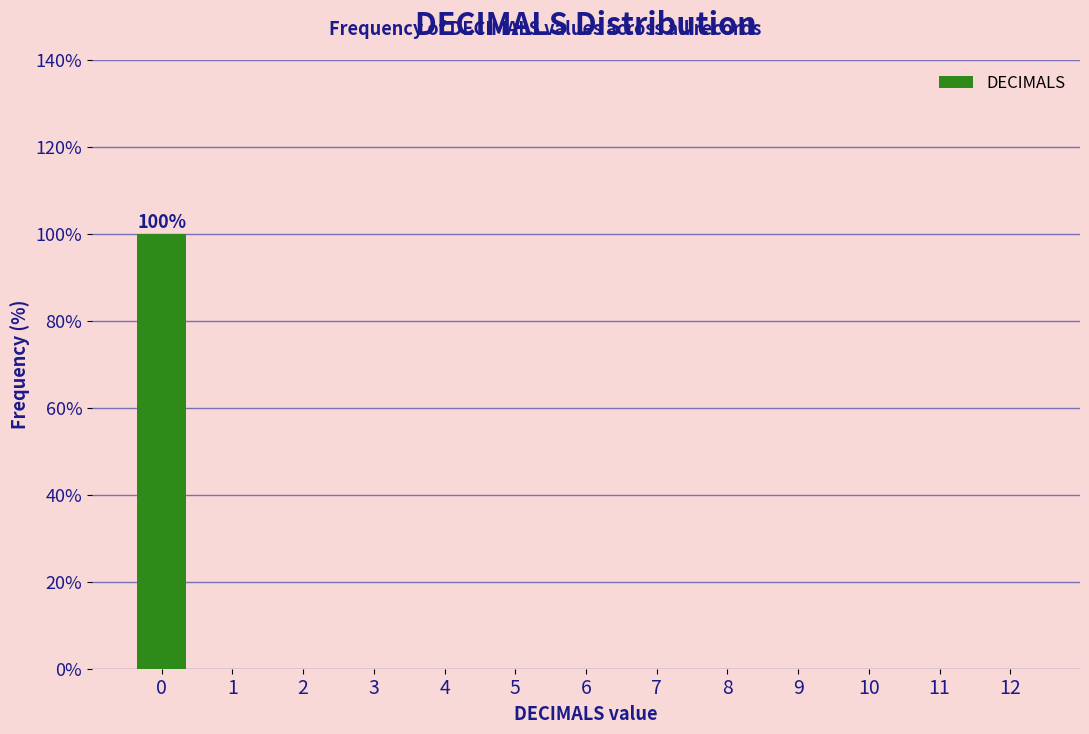

Reading right to left, list all the values displayed in this chart.

12=0	11=0	10=0	9=0	8=0	7=0	6=0	5=0	4=0	3=0	2=0	1=0	0=100